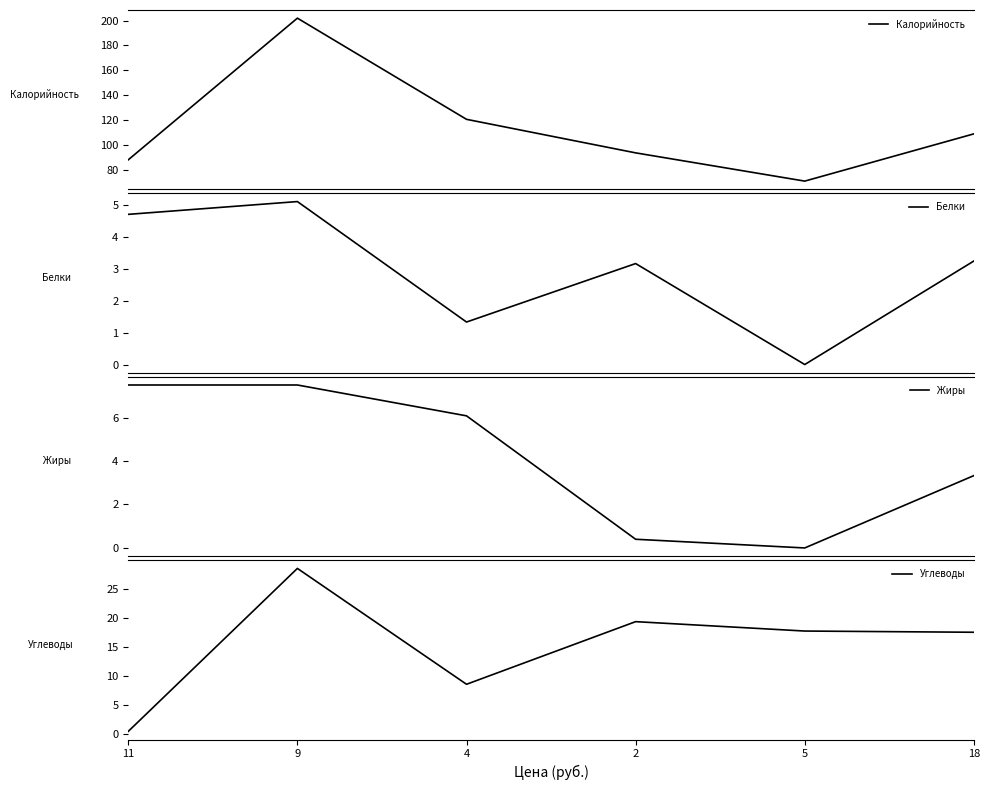

How many times do Углеводы and Белки cross each other?

1